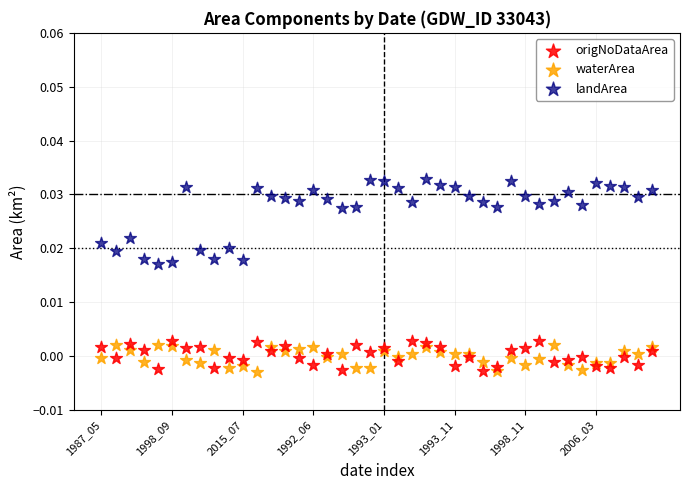

Which series reaches the maximum Y coordinate?

landArea